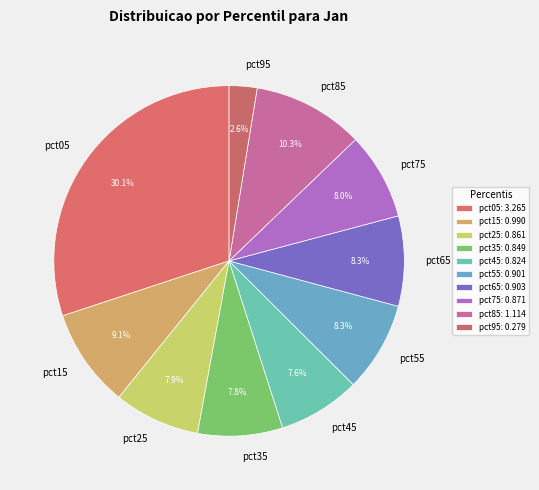

Do pct75 and pct45 together represent more than half of the pie?

No